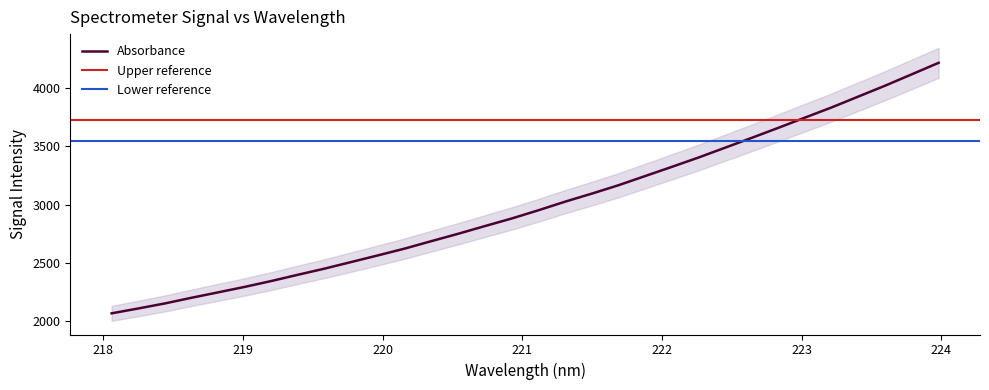

Reading left to right, transcribe all the data shown in this chart.

2069.5	2111.2	2154.5	2203.3	2249.6	2296.7	2347.2	2401.0	2453.7	2510.3	2567.1	2625.2	2689.0	2751.8	2817.7	2882.2	2952.7	3026.3	3095.0	3166.9	3245.5	3324.1	3404.1	3488.5	3572.8	3658.8	3746.5	3833.6	3926.5	4019.2	4116.4	4214.2